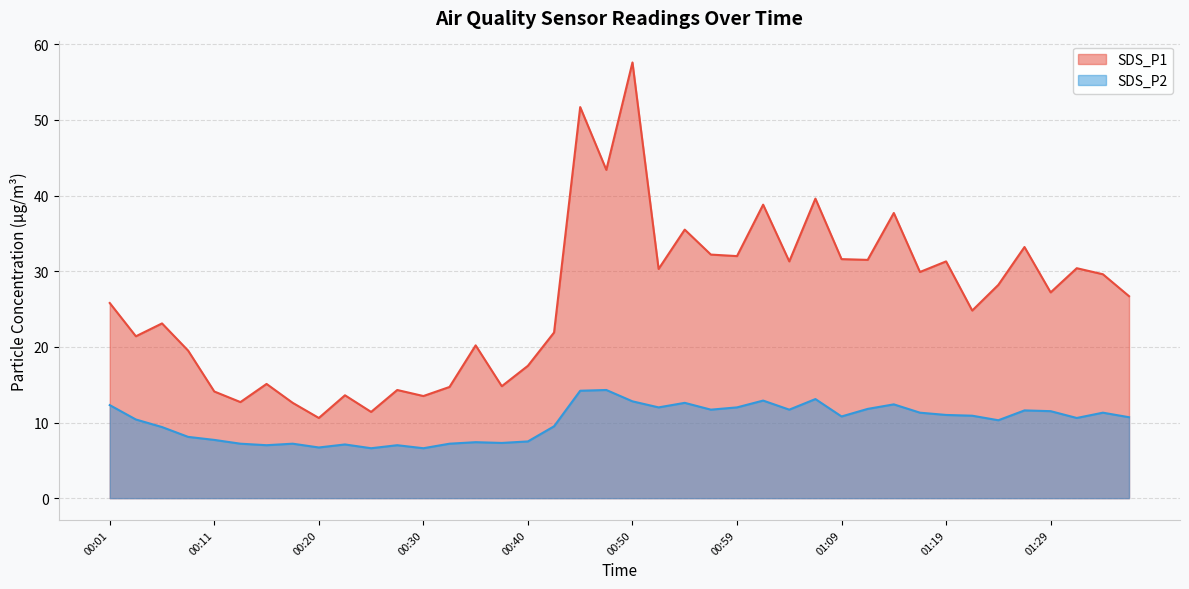

What position from the left is 00:33?

14